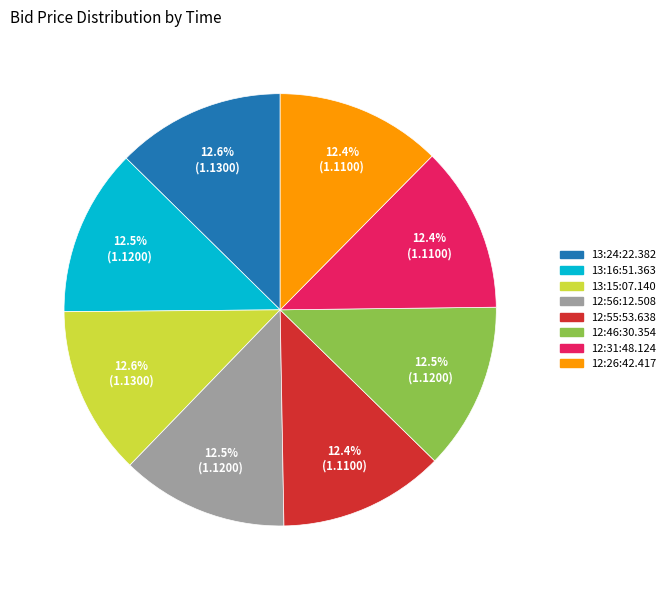

What is the ratio of the value at 12:26:42.417 to the value at 13:16:51.363?

1.0